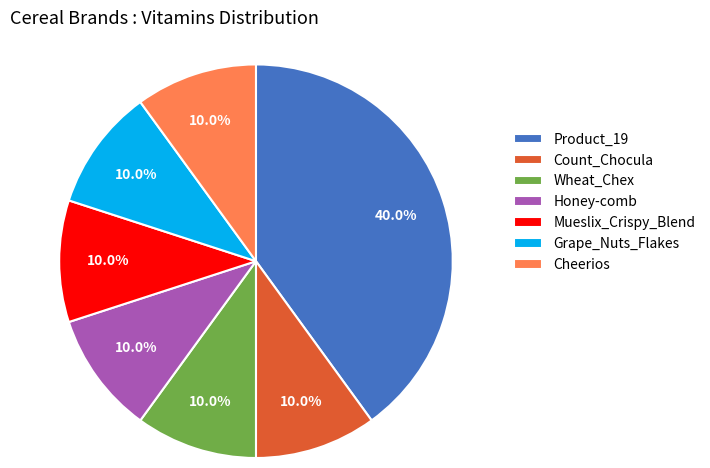

Which slice is the largest?

Product_19